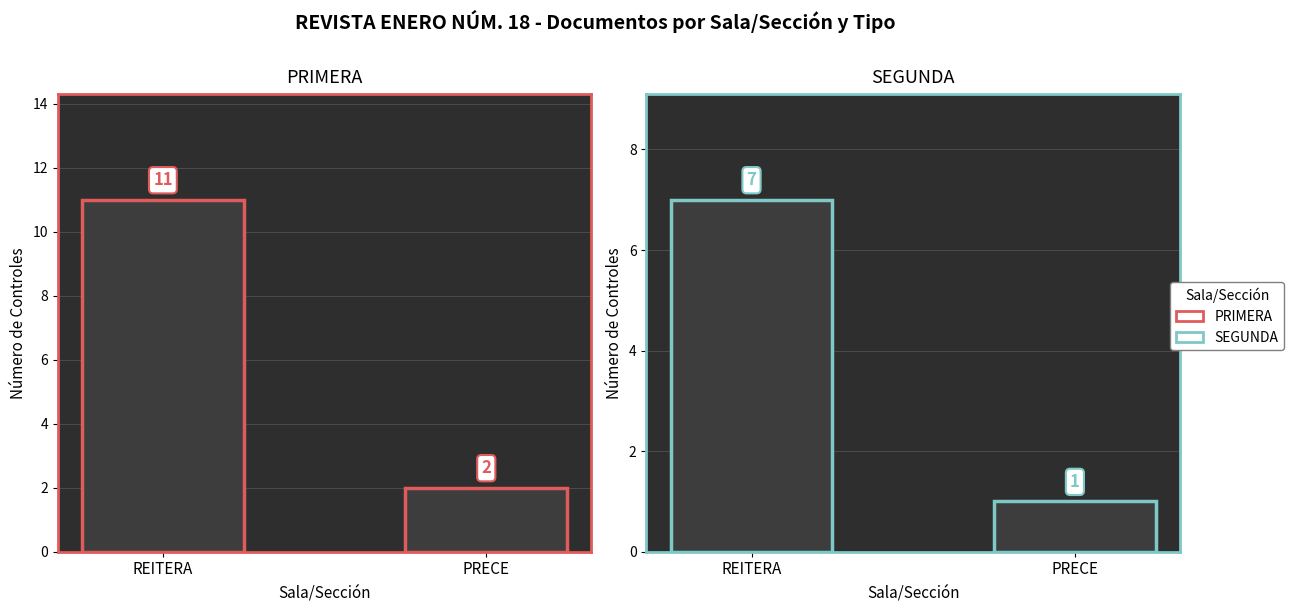

At which label is SEGUNDA closest to 4?

REITERA